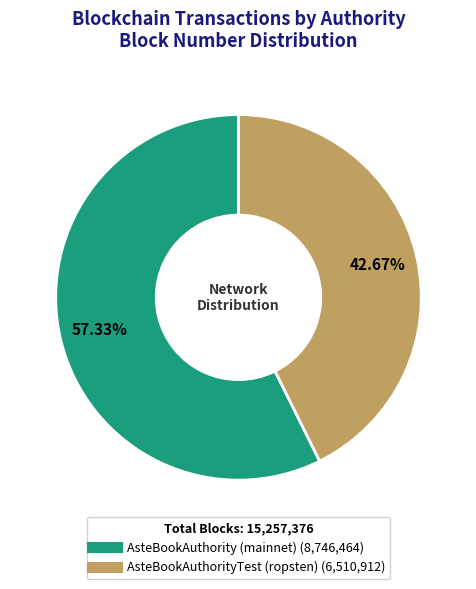

Is there any slice that represents more than half of the pie?

Yes